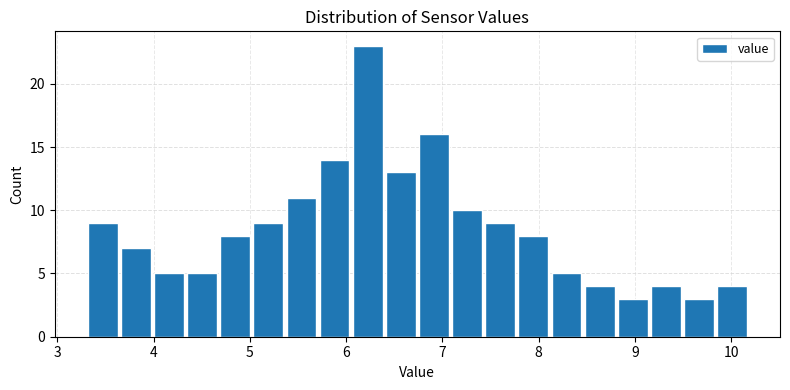

Around what value on the x-axis is the tallest bar? Give the approximate position of its centre, as read against the axis.

6.2